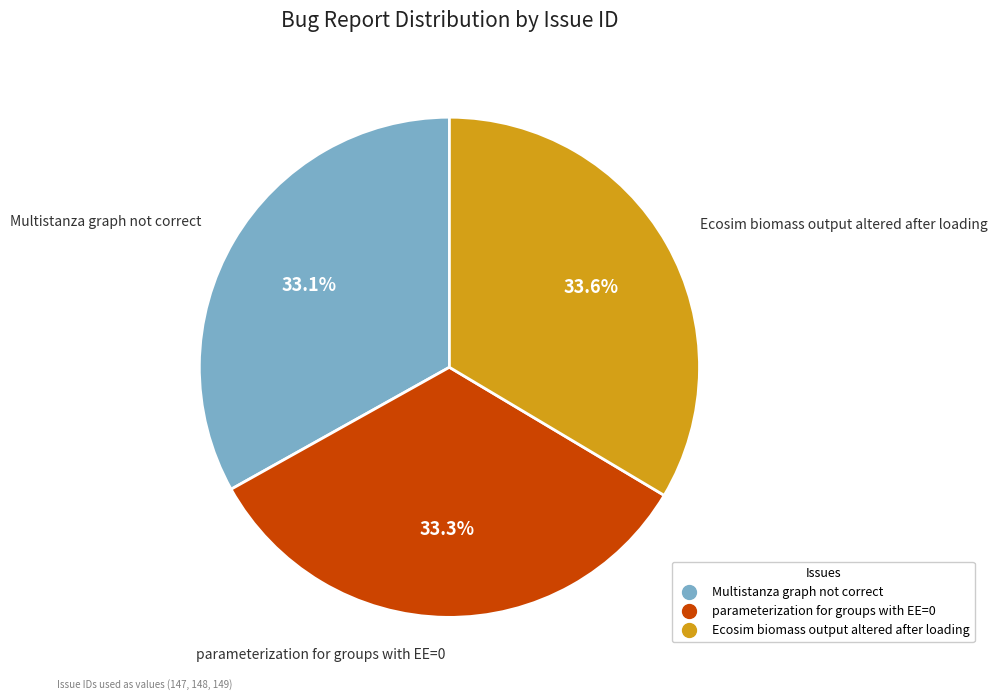

To the nearest percent, what percentage of the pie is parameterization for groups with EE=0?

33%